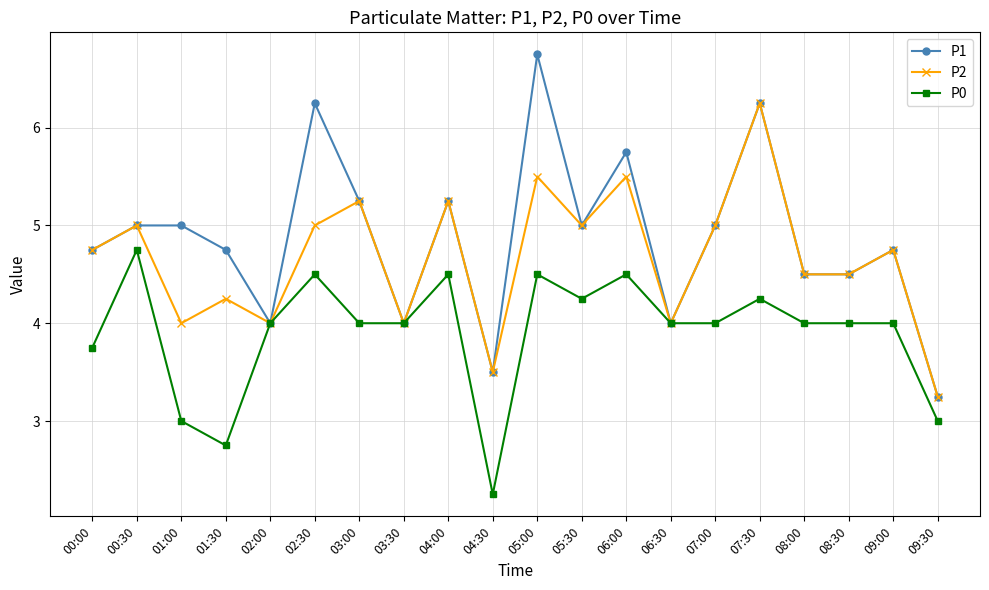

True or false: P2 has more than 2 interior local peaks.

True